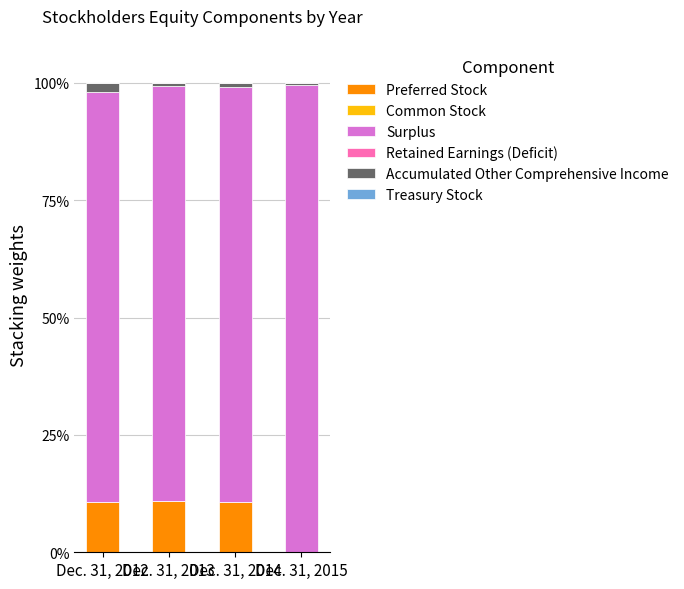

The Preferred Stock series shows 10.8 at Dec. 31, 2013. True or false?

True